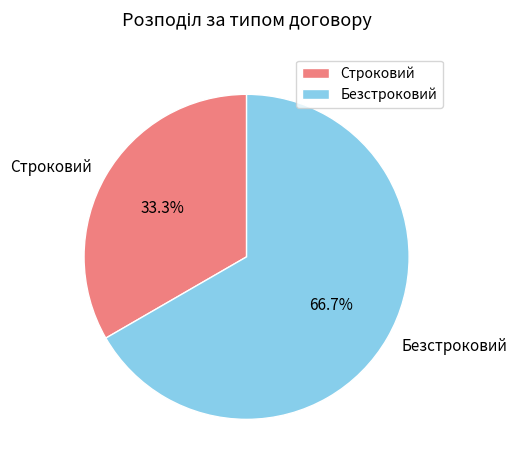

Does any single category account for the majority?

Yes